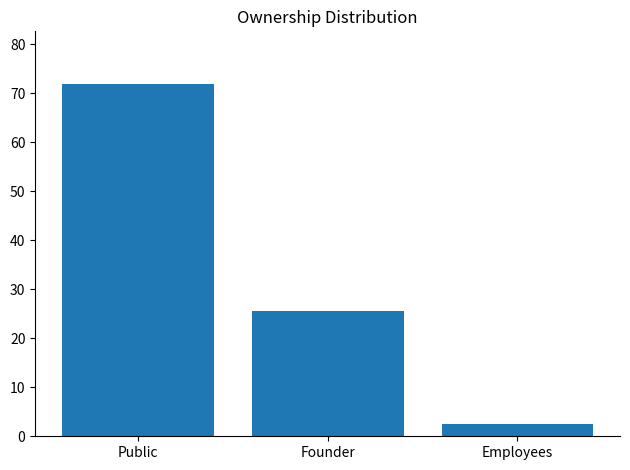

The value at Founder is 15.9. True or false?

False